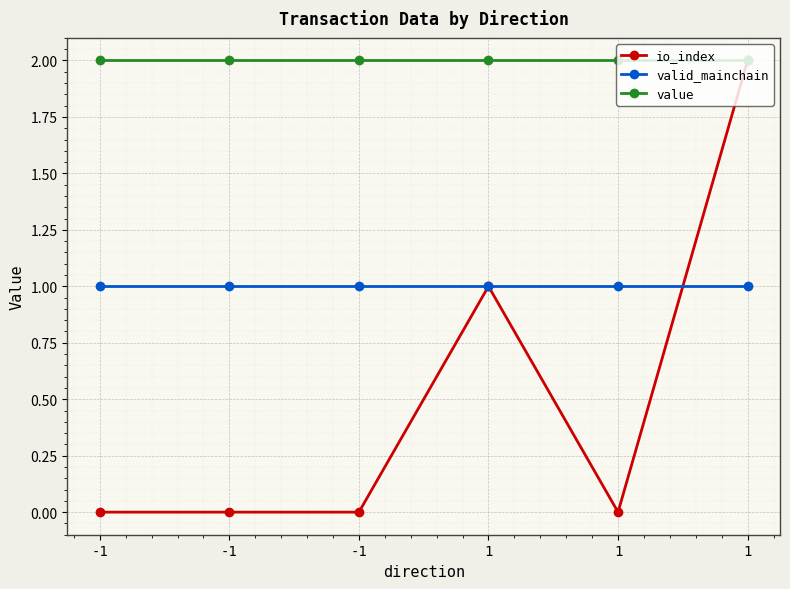

Which series has the widest spread of values?

io_index